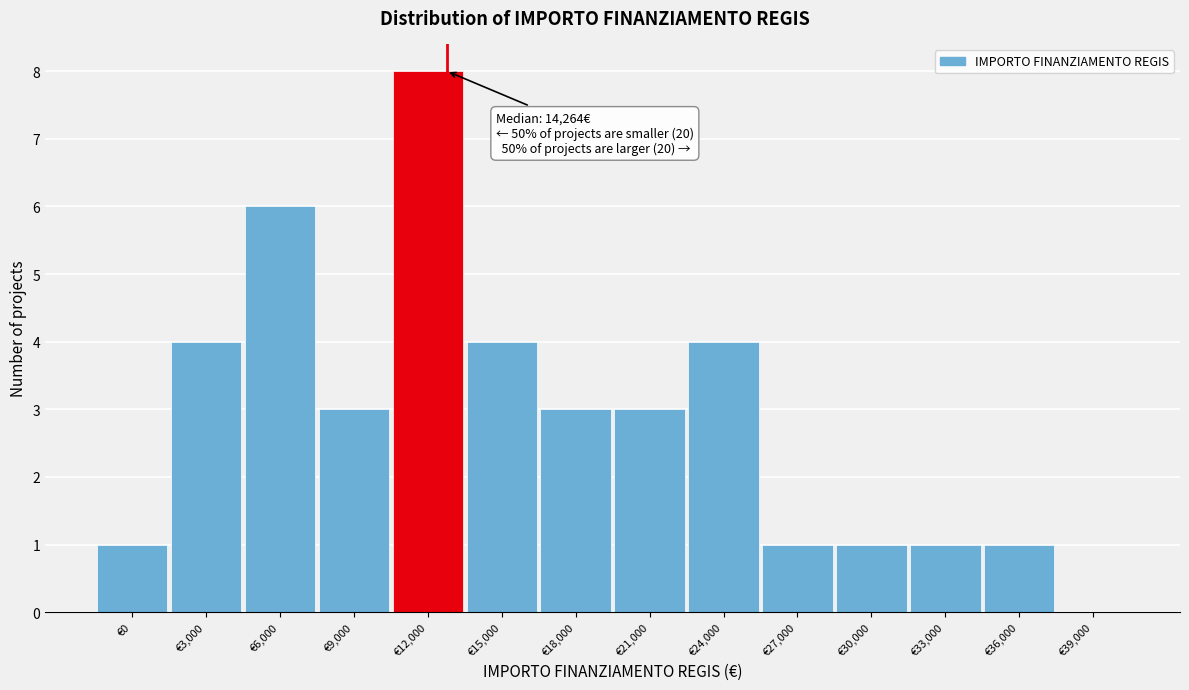

Reading left to right, transcribe all the data shown in this chart.

€0=1	€3,000=4	€6,000=6	€9,000=3	€12,000=8	€15,000=4	€18,000=3	€21,000=3	€24,000=4	€27,000=1	€30,000=1	€33,000=1	€36,000=1	€39,000=0